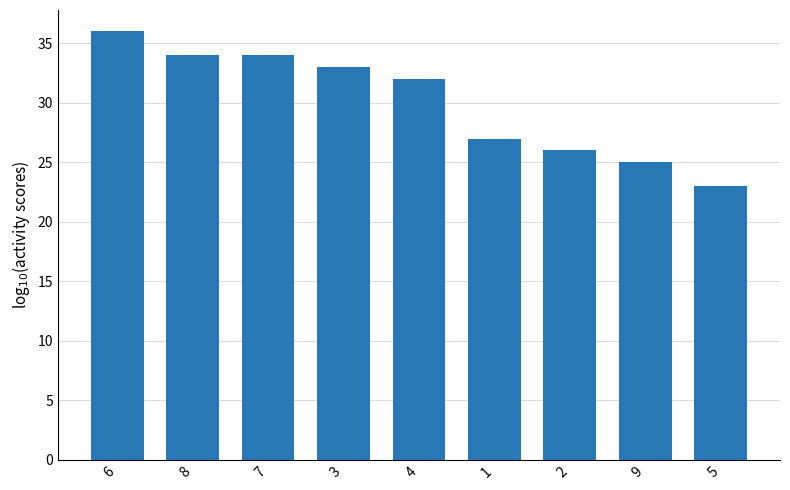

What is the minimum value shown in the chart?

23